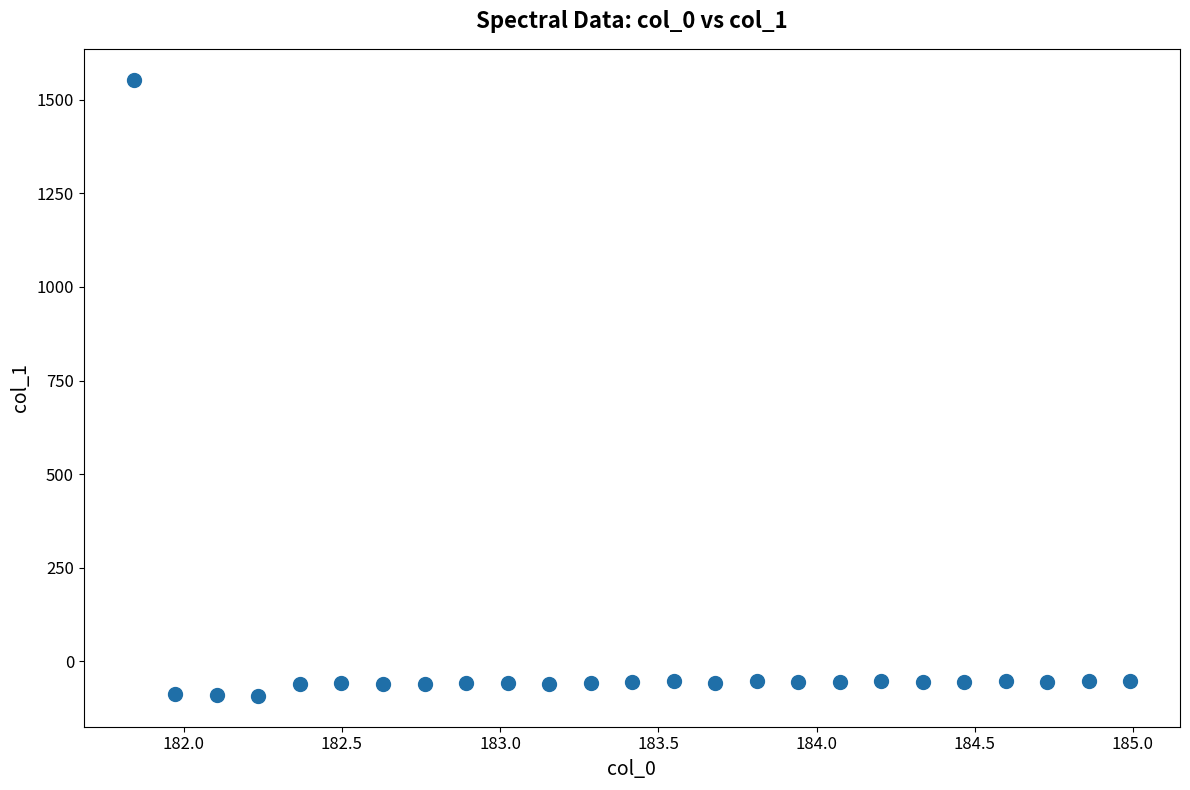

What is the range of X values (max minus min)?

3.1